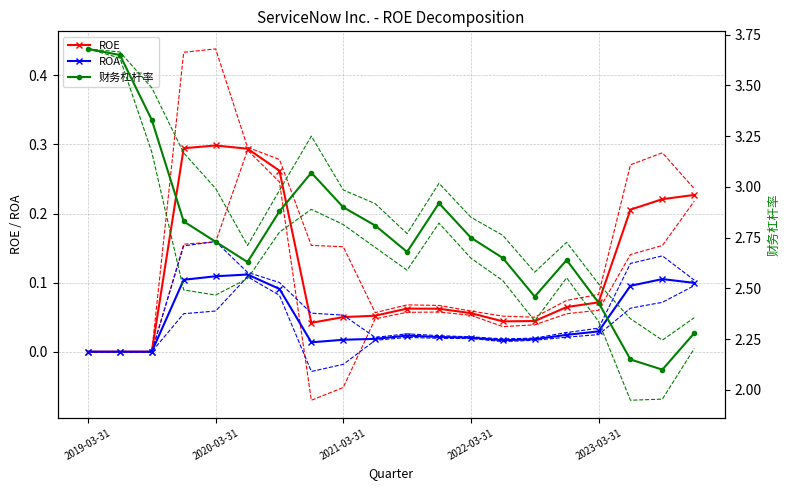

The ROA series shows 0.1 at 18. True or false?

False